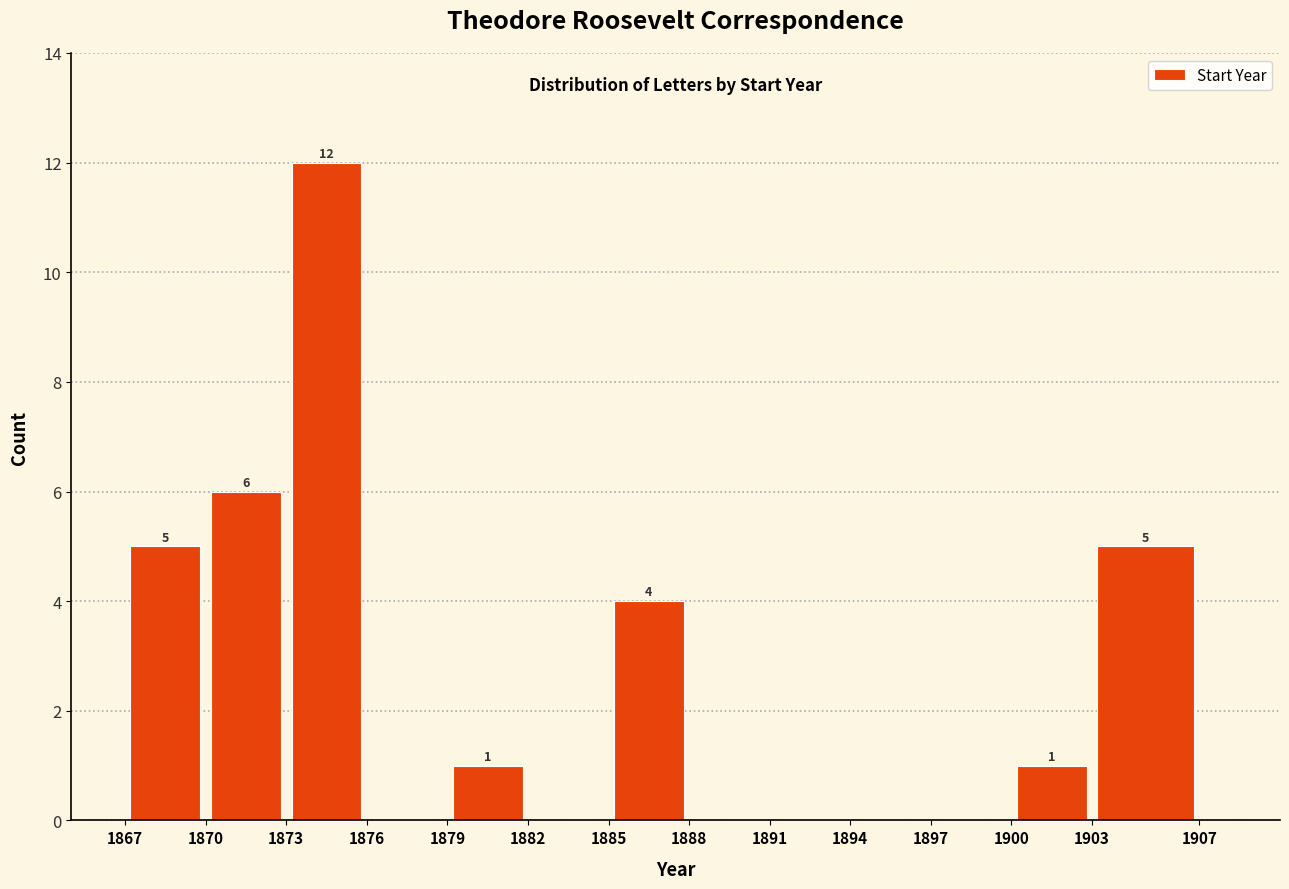

Over which range of the x-axis is the bar tallest?

1873 to 1876